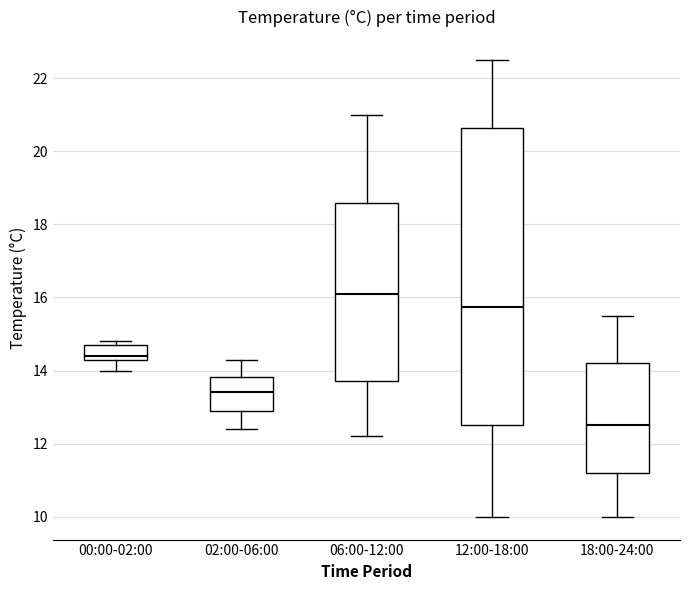

Which box has the lowest median line?

18:00-24:00